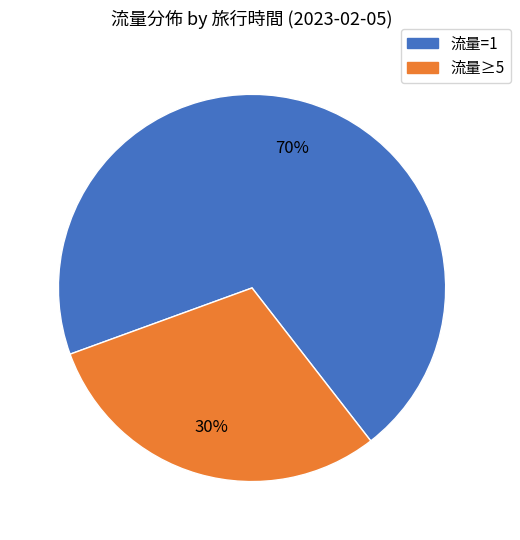

What percentage is the 流量=1 slice, to the nearest percent?

70%